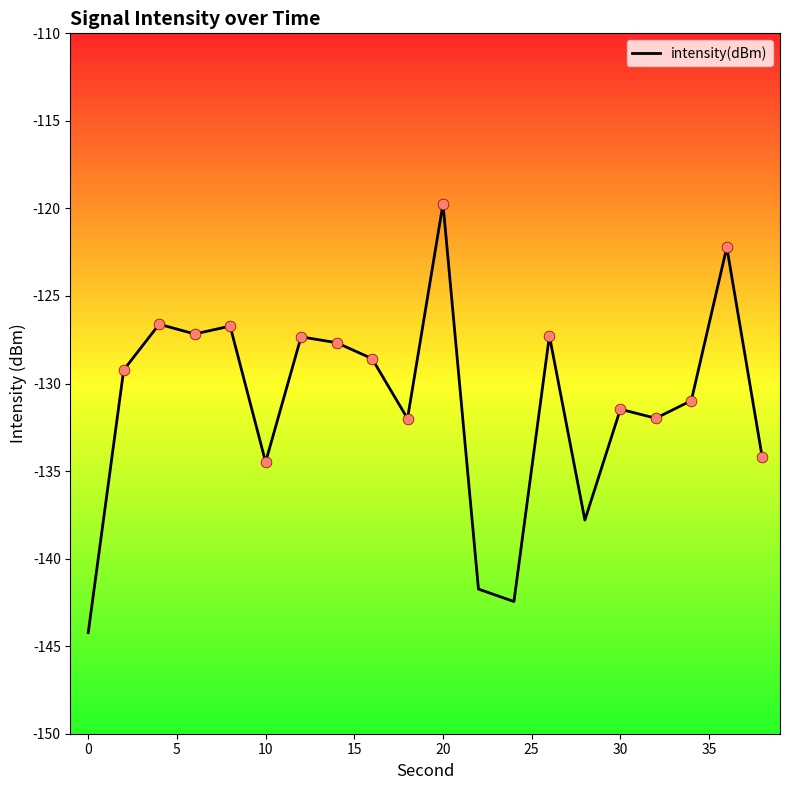

What is the smallest value displayed?

-144.2